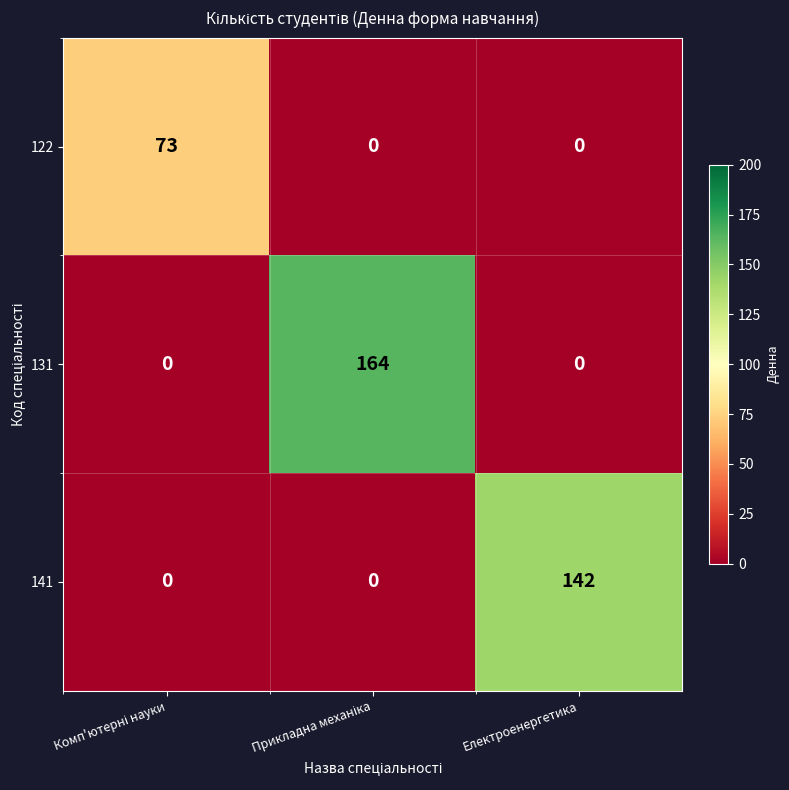

Reading left to right, extract all data points from this chart.

122: 73	0	0
131: 0	164	0
141: 0	0	142